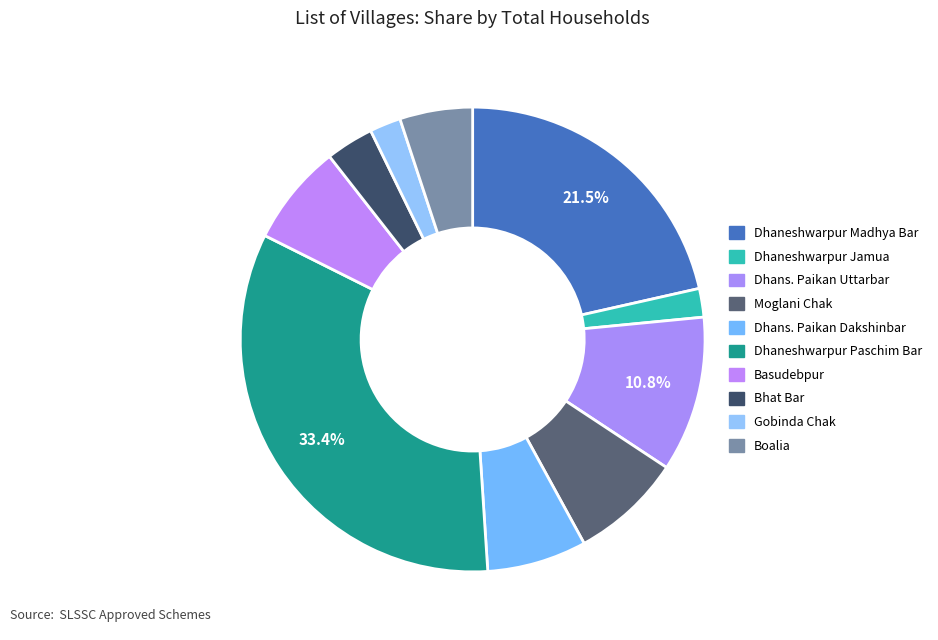

Does any single category account for the majority?

No